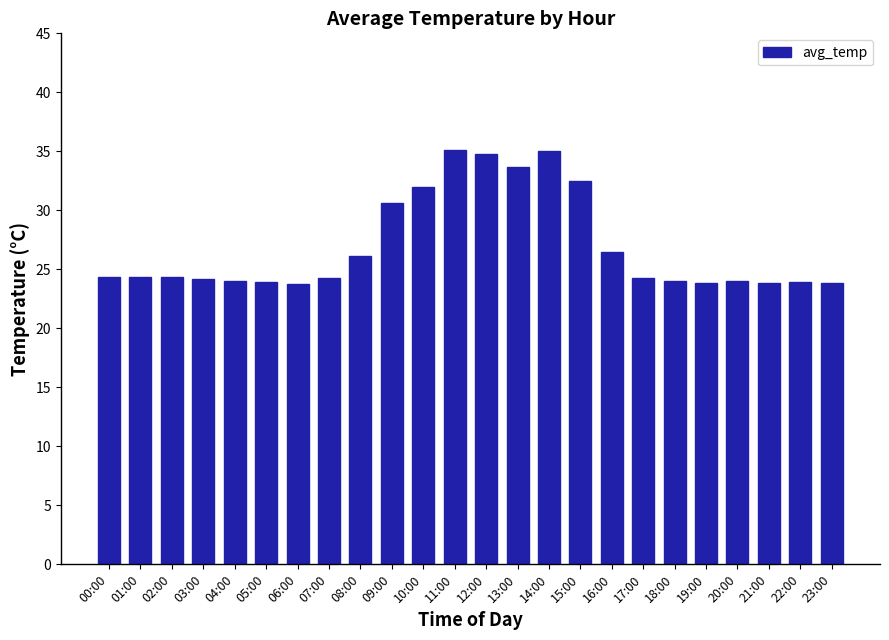

What is the greatest value displayed?

35.1